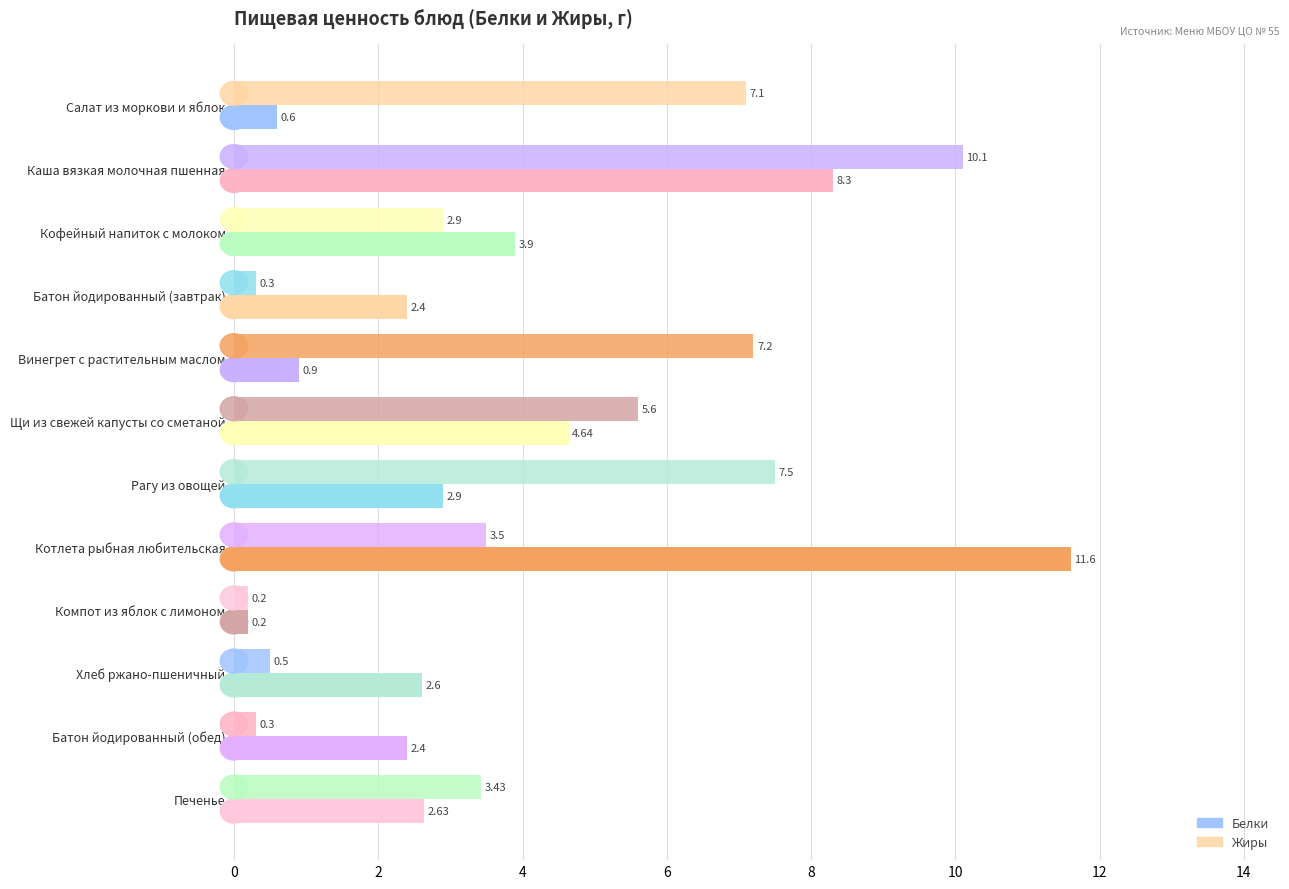

What is the difference between the second highest and minimum values in the Жиры series?

7.3